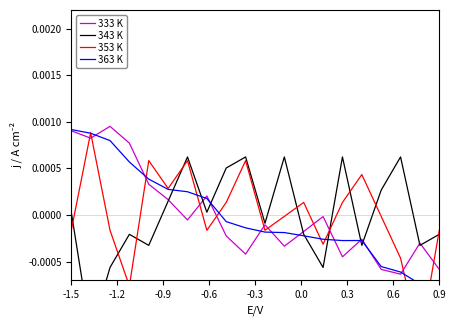

Which series has the largest total across all categories?

363 K